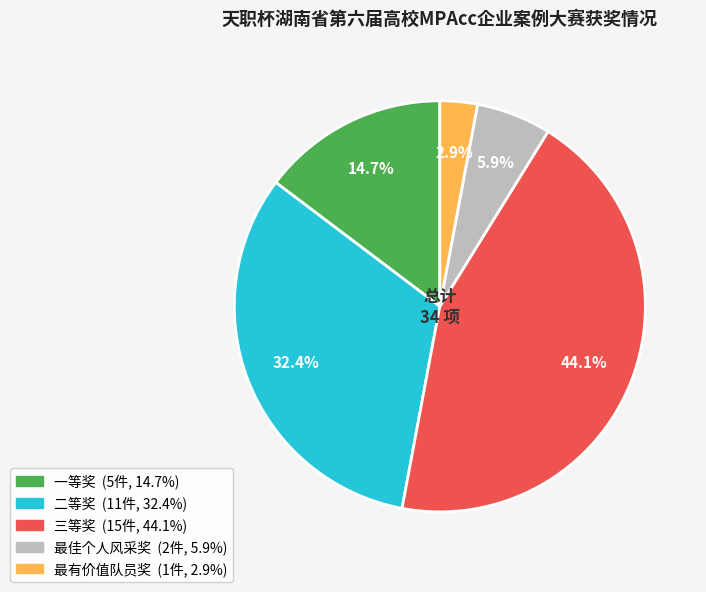

To the nearest percent, what percentage of the pie is 最佳个人风采奖?

6%